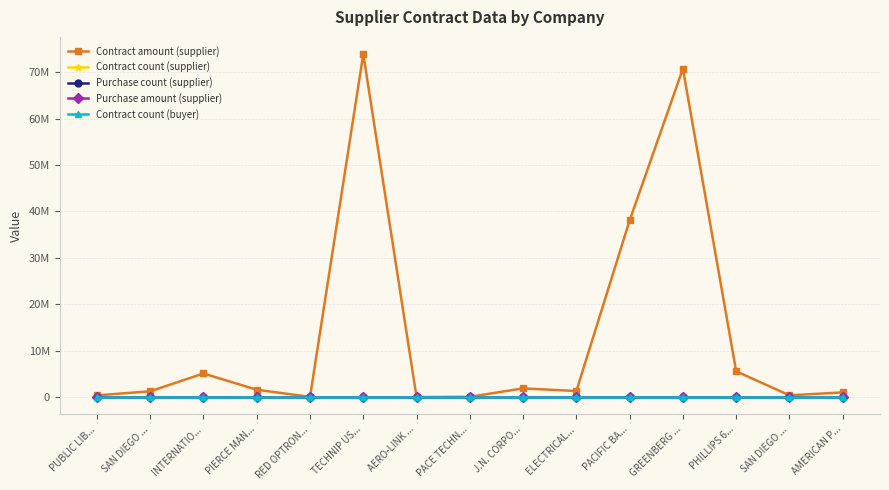

Is this an area chart (filled region under the line)?

No